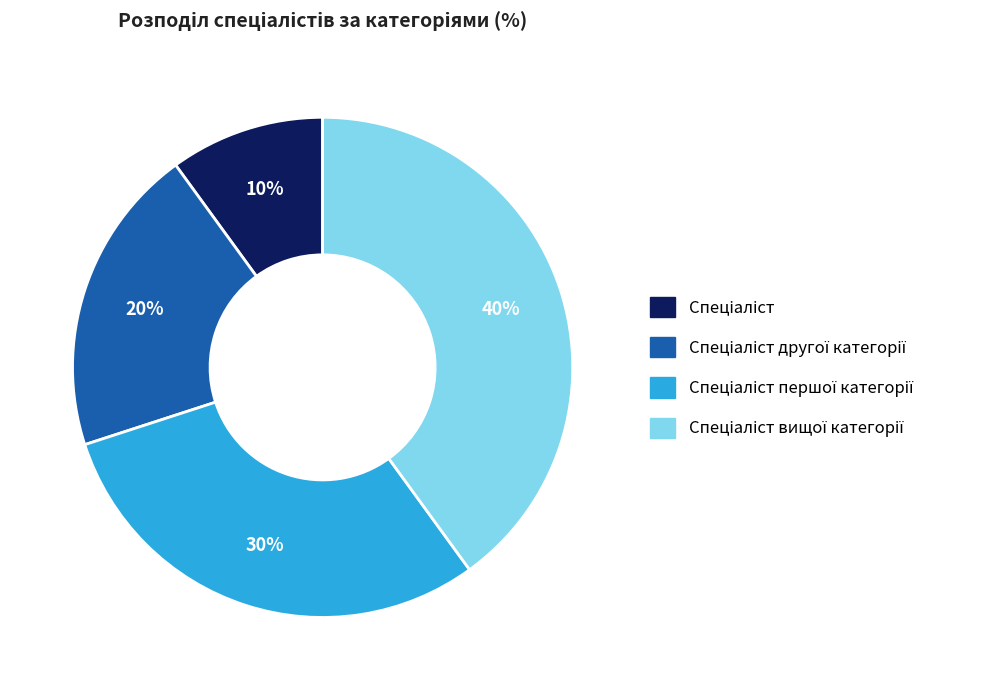

Is there any slice that represents more than half of the pie?

No